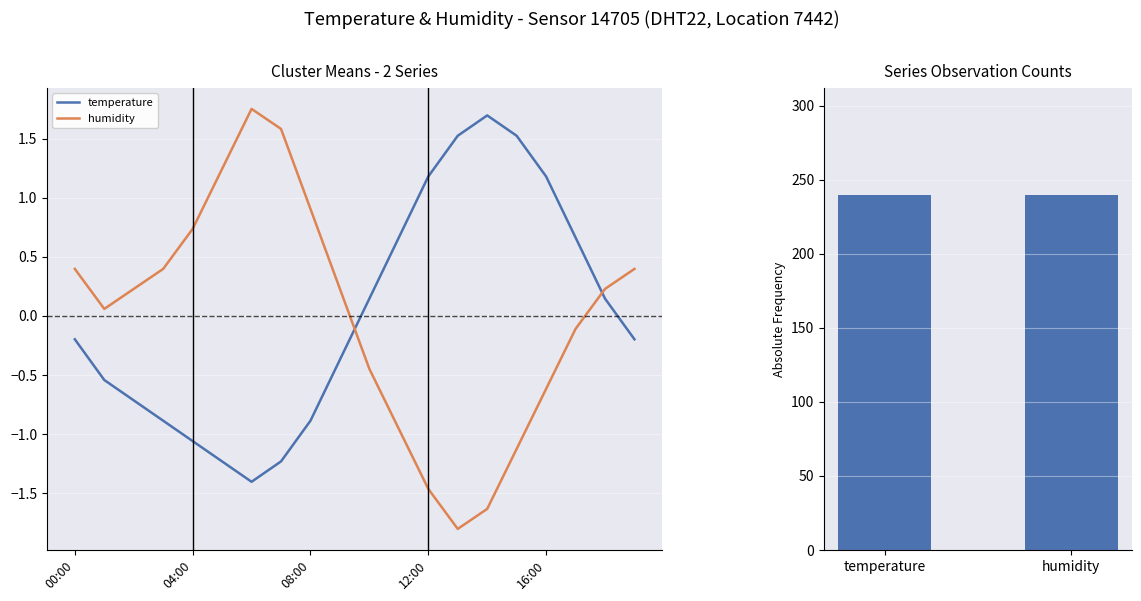

Reading left to right, extract all data points from this chart.

temperature: 00:00=-0.2	01:00=-0.5	02:00=-0.7	03:00=-0.9	04:00=-1.1	05:00=-1.2	06:00=-1.4	07:00=-1.2	08:00=-0.9	09:00=-0.4	10:00=0.1	11:00=0.7	12:00=1.2	13:00=1.5	14:00=1.7	15:00=1.5	16:00=1.2	17:00=0.7	18:00=0.1	19:00=-0.2
humidity: 00:00=0.4	01:00=0.1	02:00=0.2	03:00=0.4	04:00=0.7	05:00=1.2	06:00=1.8	07:00=1.6	08:00=0.9	09:00=0.2	10:00=-0.4	11:00=-1.0	12:00=-1.5	13:00=-1.8	14:00=-1.6	15:00=-1.1	16:00=-0.6	17:00=-0.1	18:00=0.2	19:00=0.4